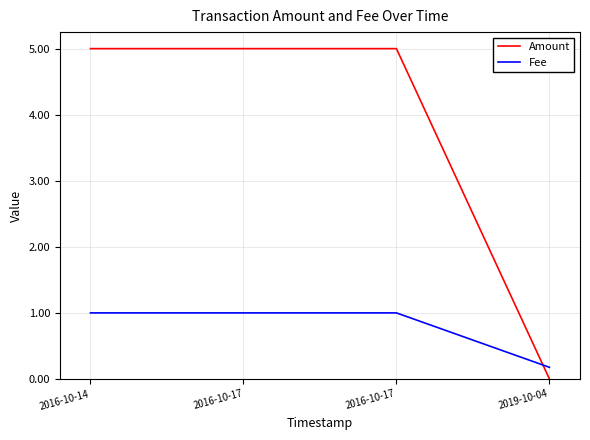

What are all the series names shown in the legend?

Amount, Fee